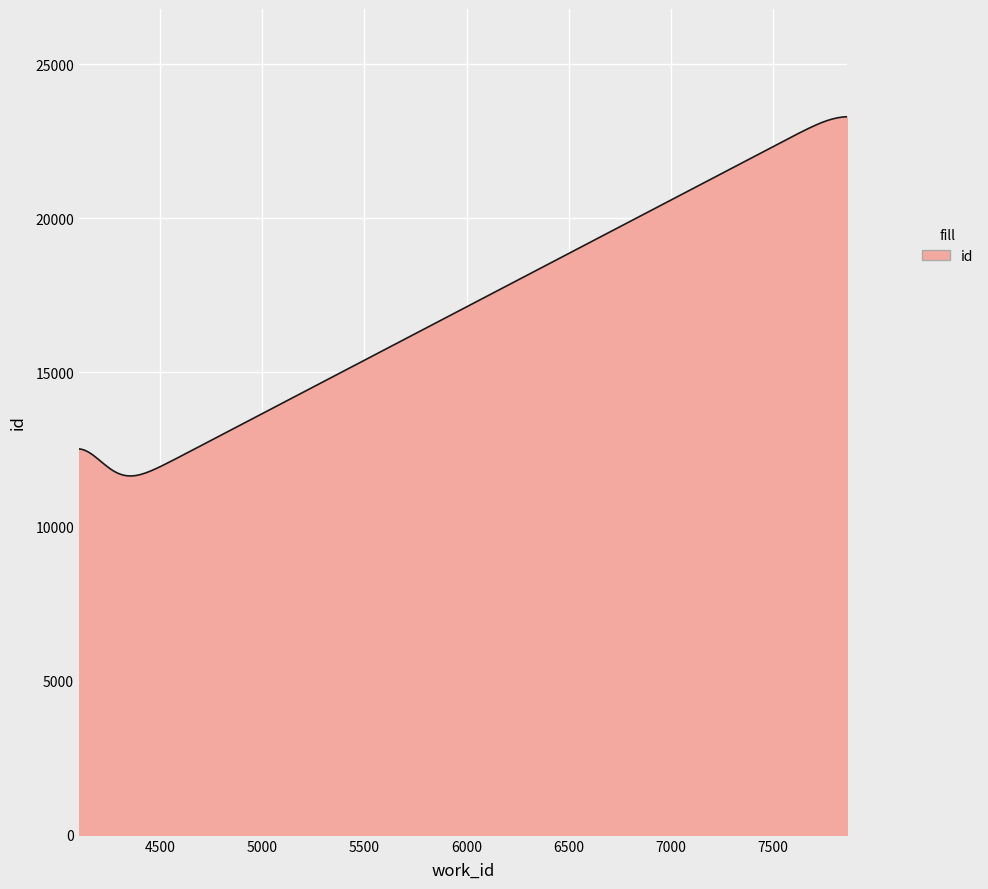

What is the difference between the maximum and minimum values?

11655.1